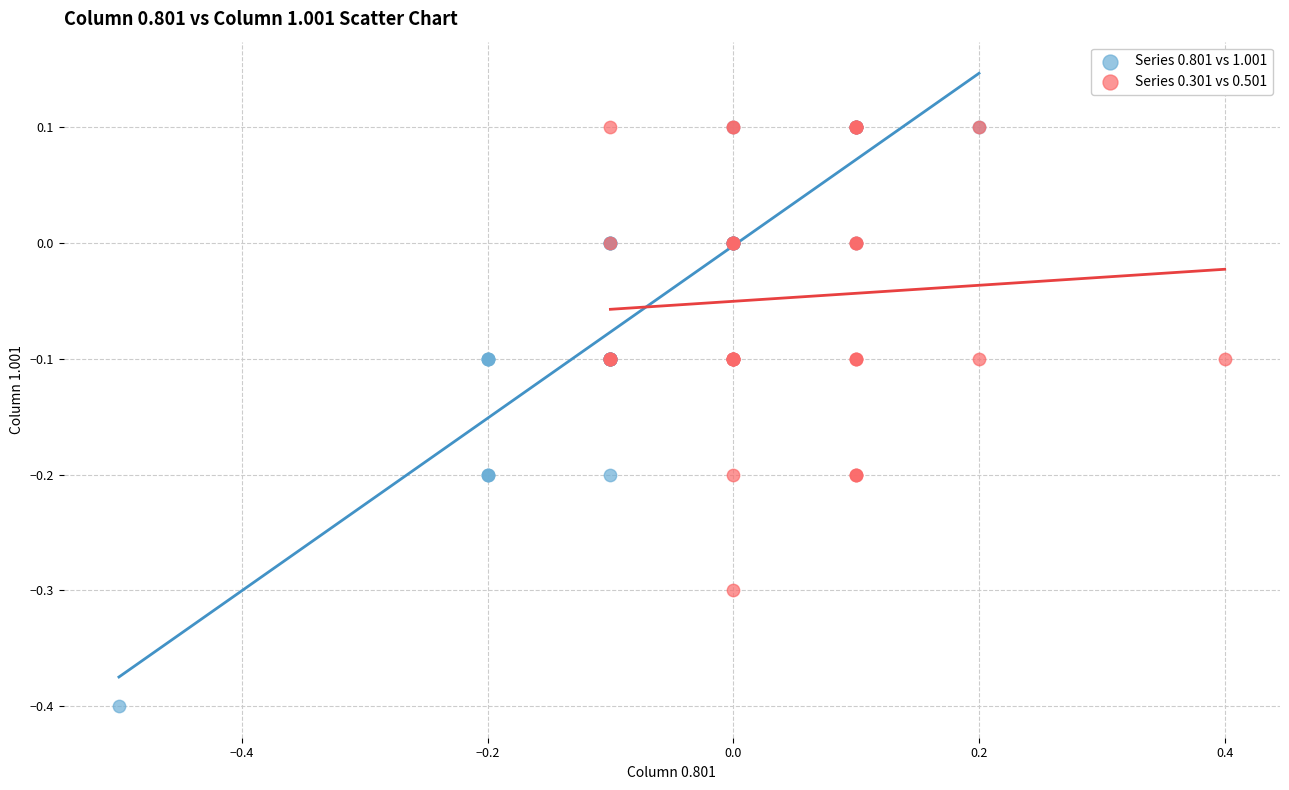

Which series has the widest spread of Y values?

Series 0.801 vs 1.001